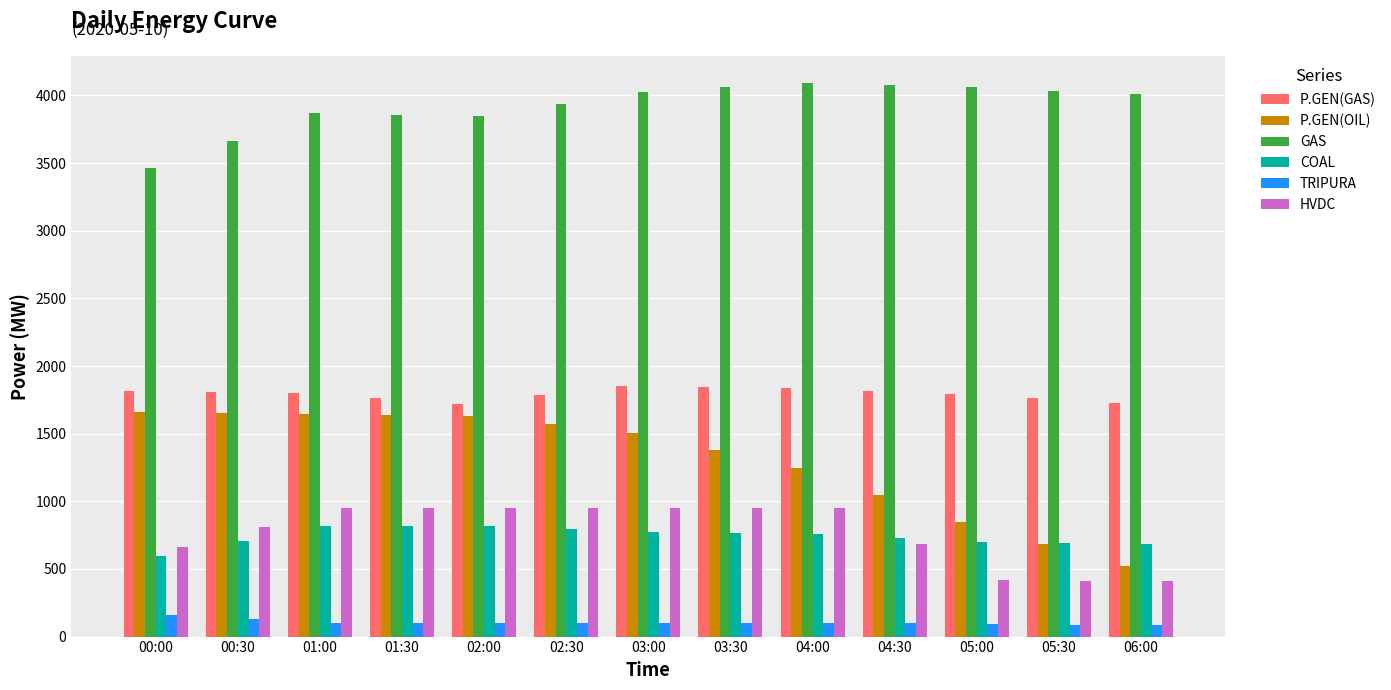

The value of P.GEN(GAS) at 04:30 is 2435.7. True or false?

False